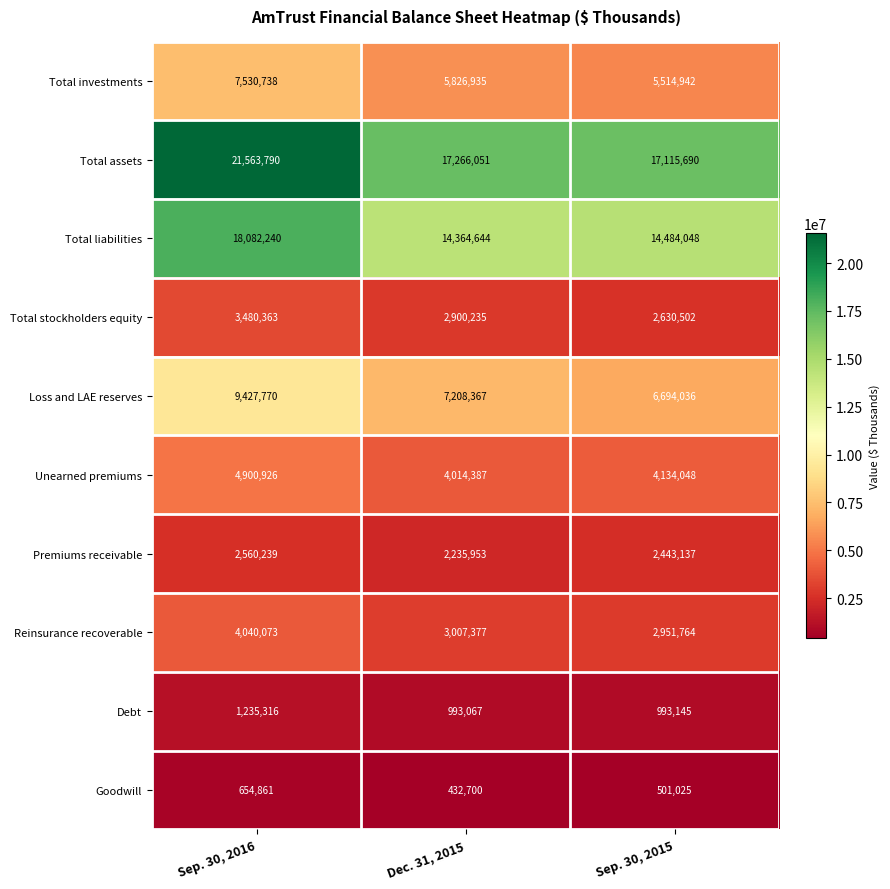

Is it true that Total investments equals 5514942 at Sep. 30, 2015?

True